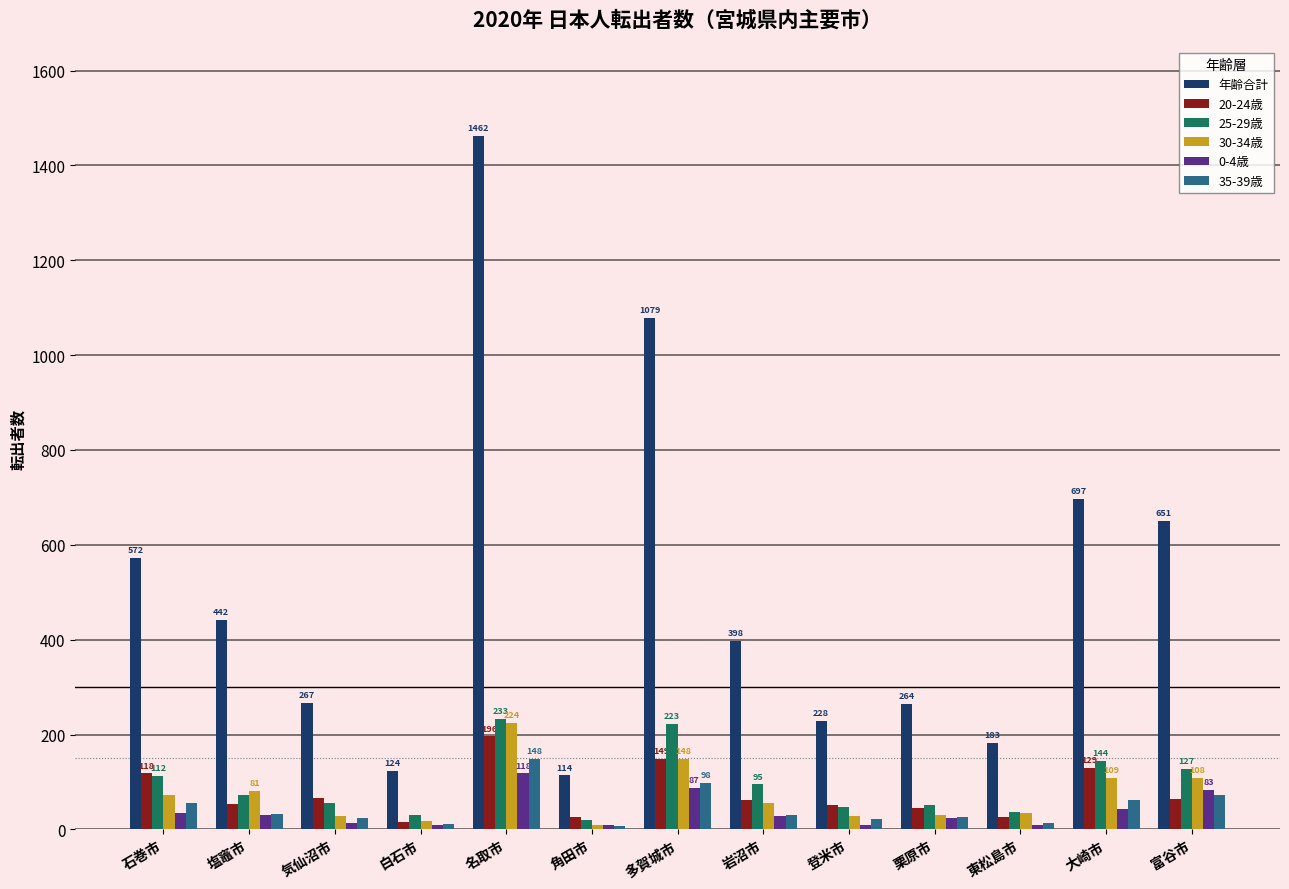

At which label does 35-39歳 first exceed 31?

石巻市